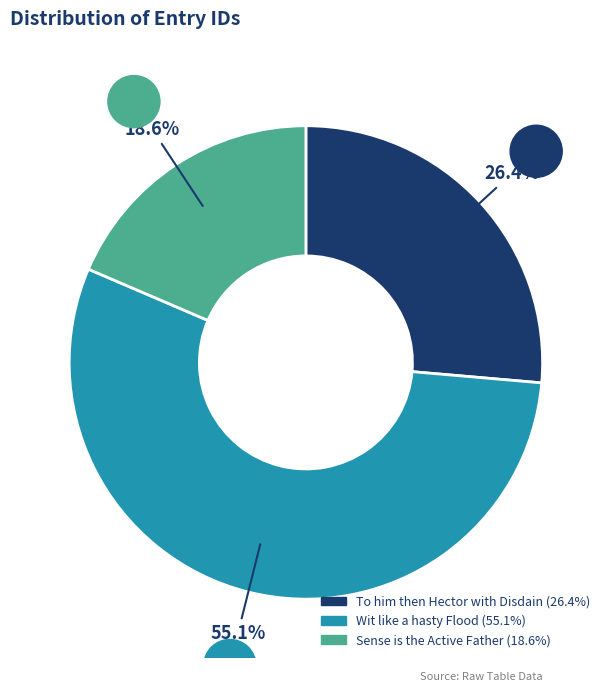

Combined, what portion of the pie is Sense is the Active Father and Wit like a hasty Flood?

73.6%